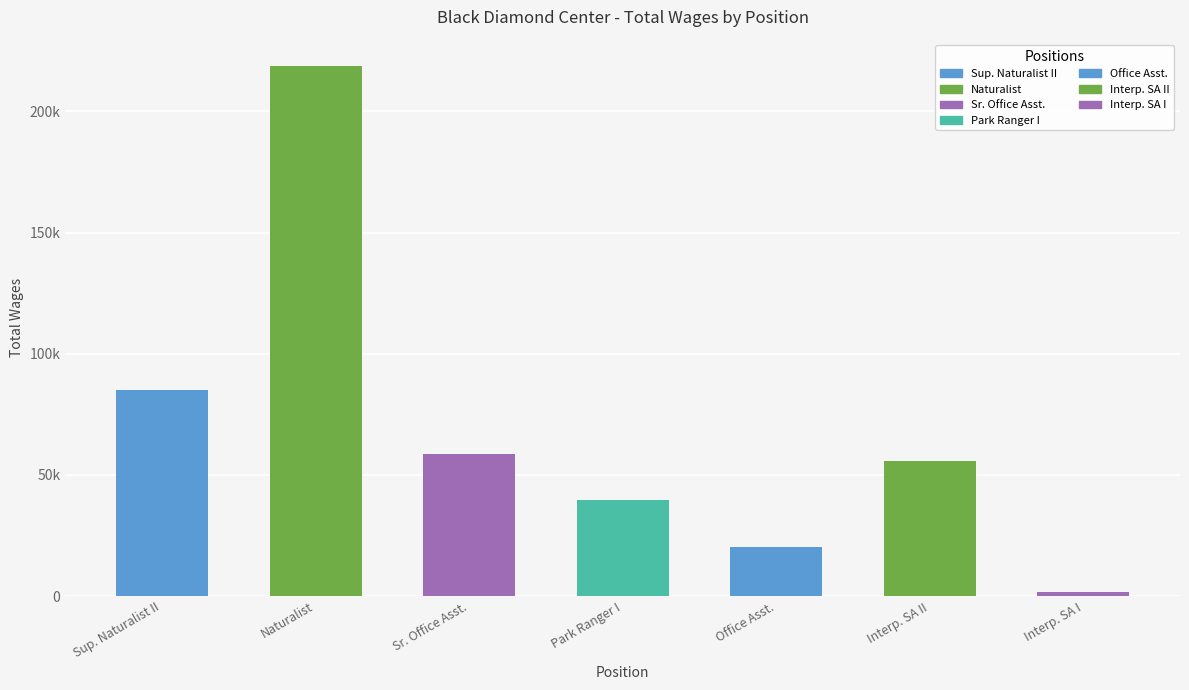

Reading right to left, list all the values displayed in this chart.

Interp. SA I=1825	Interp. SA II=55829	Office Asst.=20220	Park Ranger I=39575	Sr. Office Asst.=58693	Naturalist=218635	Sup. Naturalist II=85039